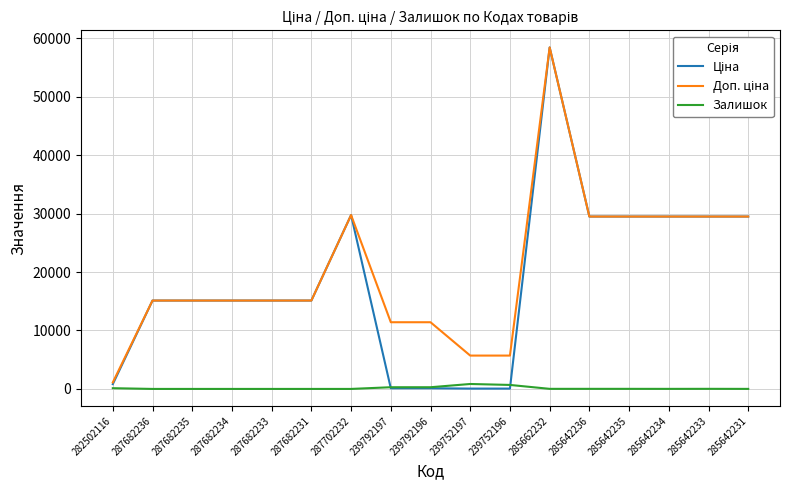

At which category is the sum across all series the highest?

285662232